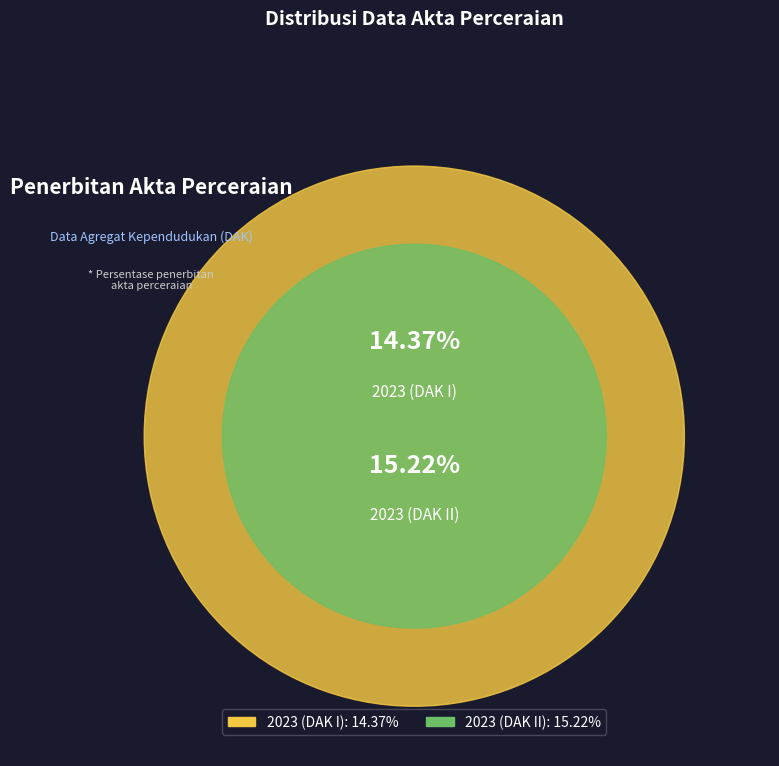

Rank the categories by value from highest to lowest.

2023 (DAK II), 2023 (DAK I)